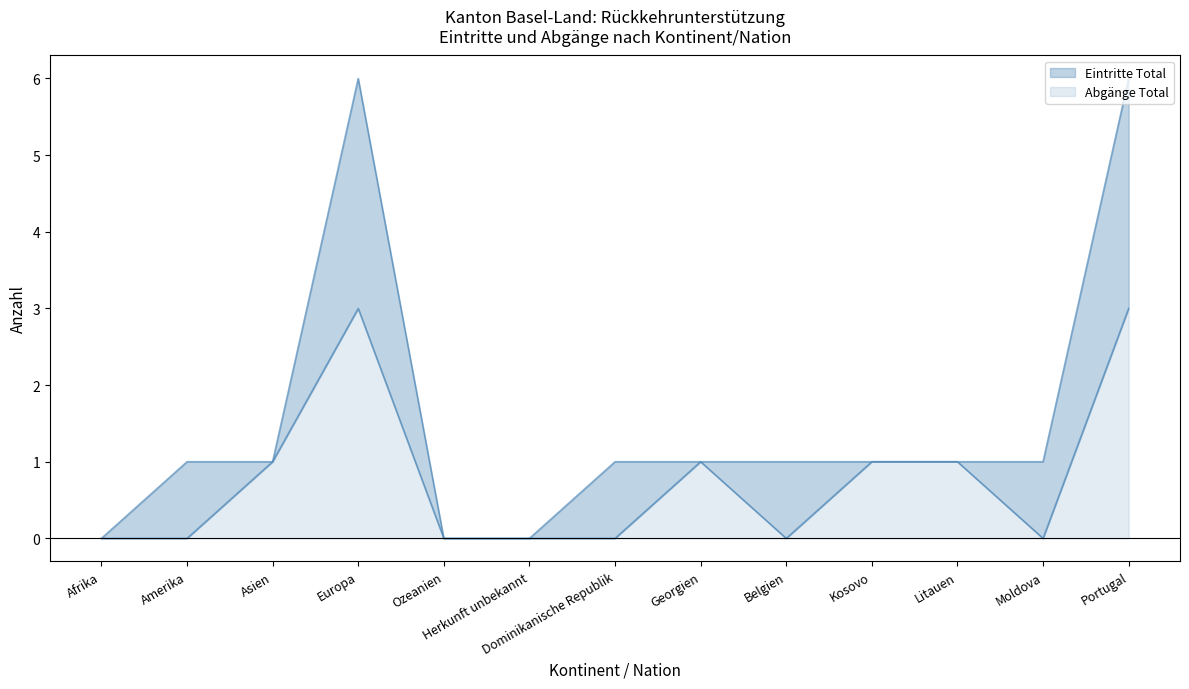

True or false: Eintritte Total has more than 0 points higher than both neighbors.

True